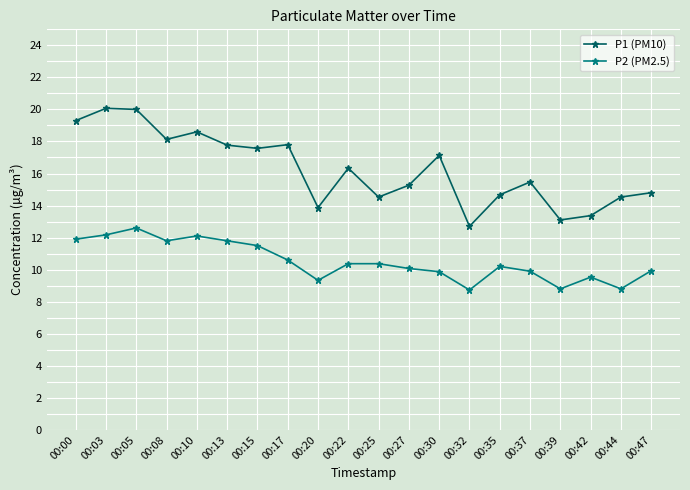

What is the average value of the P1 (PM10) series?

16.3